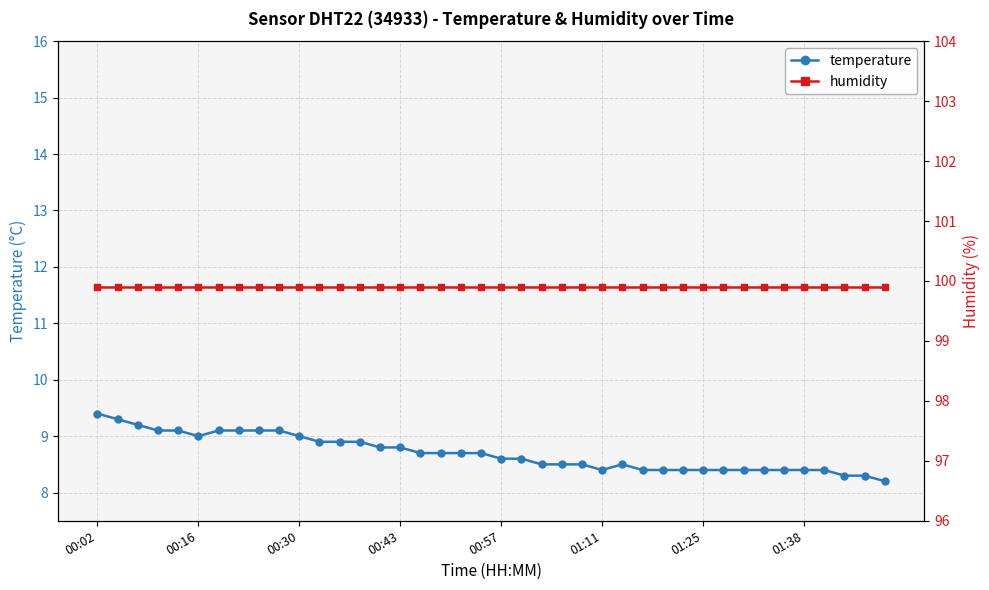

Where is temperature nearest to the value 8?

39